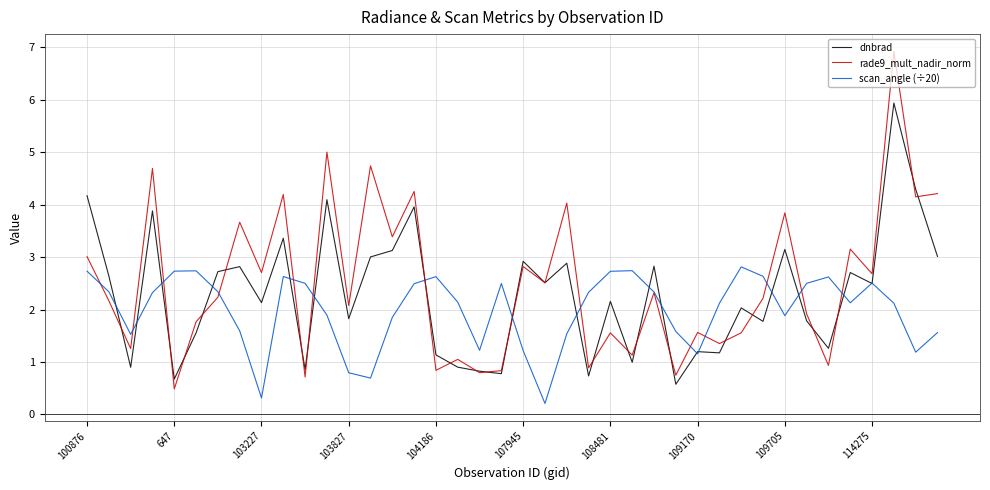

What are all the series names shown in the legend?

dnbrad, rade9_mult_nadir_norm, scan_angle (÷20)